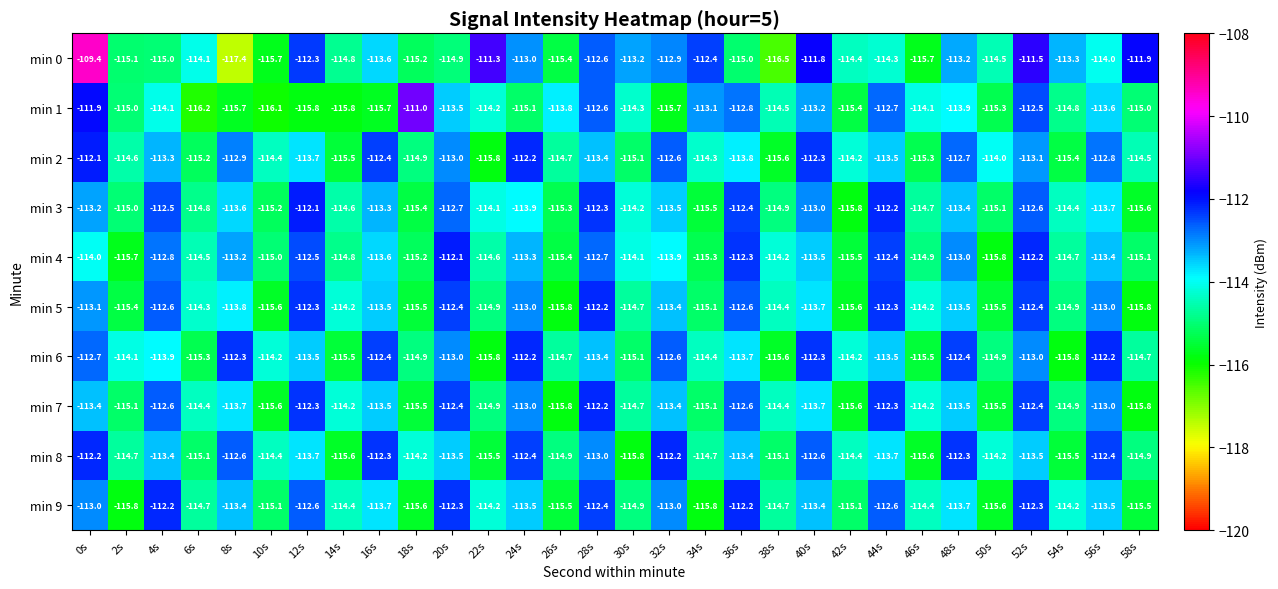

True or false: min 0 has a value of -69.5 at 48s.

False